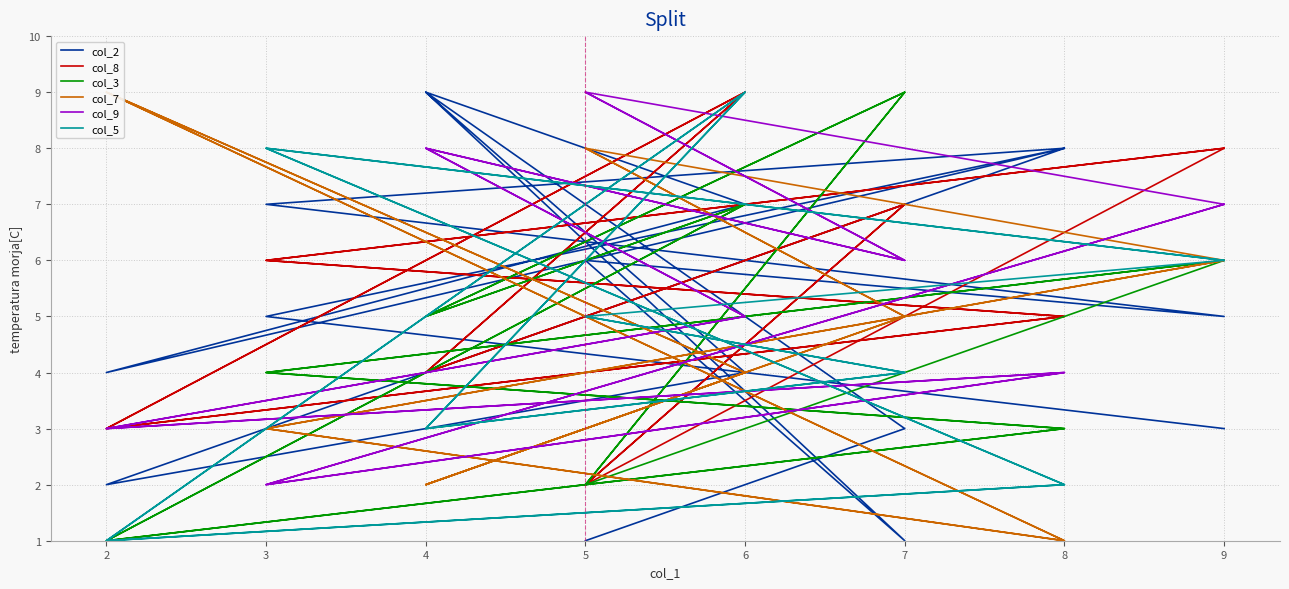

Which series changed the most between 5 and 9?

col_8